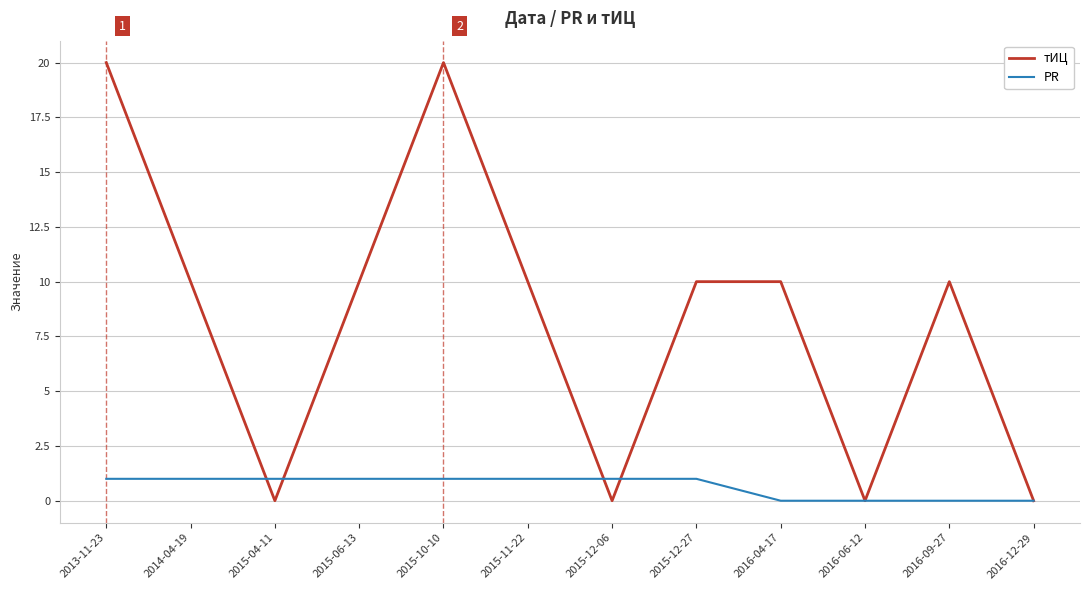

The тИЦ series shows 7 at 2014-04-19. True or false?

False